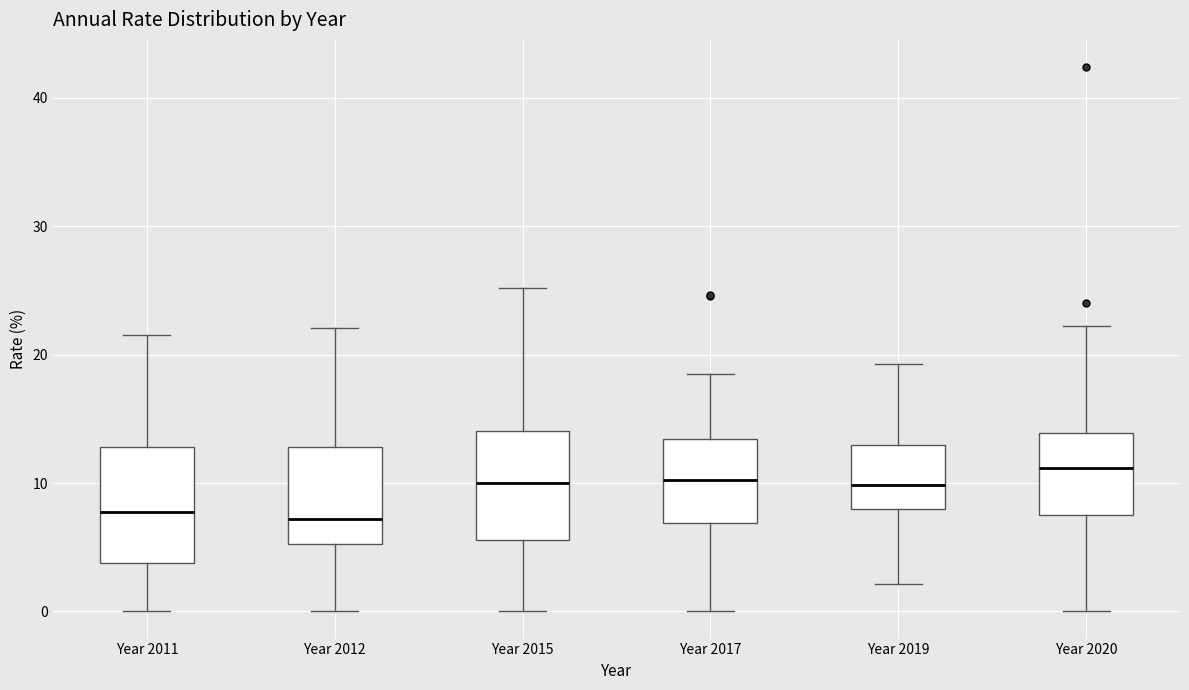

Reading left to right, read every box against the y-axis: the position of its median line, the range the box covers, and the ends of its whiskers. The values are not printed on the chart, so give them approximately, as read against the axis.

Year 2011: median 8, box 4 to 13, whiskers 0 to 22
Year 2012: median 7, box 5 to 13, whiskers 0 to 22
Year 2015: median 10, box 6 to 14, whiskers 0 to 25
Year 2017: median 10, box 7 to 13, whiskers 0 to 18
Year 2019: median 10, box 8 to 13, whiskers 2 to 19
Year 2020: median 11, box 7 to 14, whiskers 0 to 22